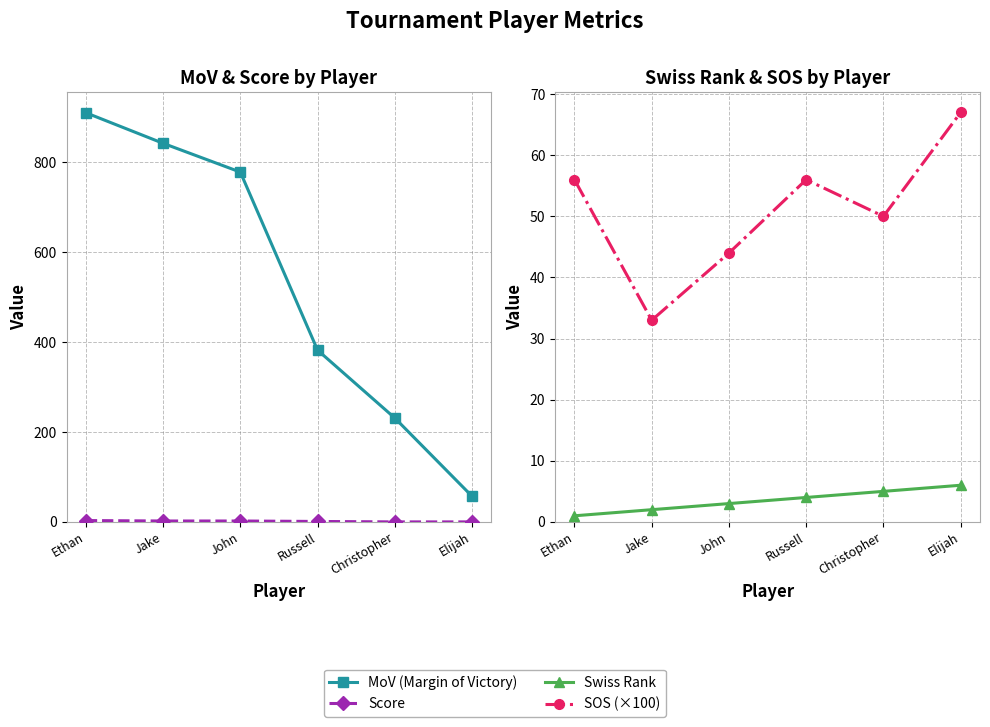

Which series has the largest range (max minus min)?

MoV (Margin of Victory)